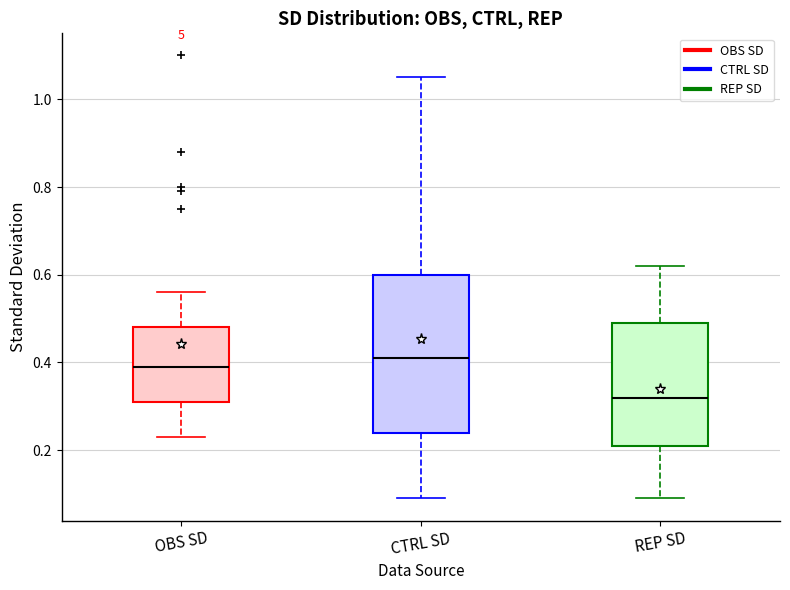

Reading left to right, read every box against the y-axis: the position of its median line, the range the box covers, and the ends of its whiskers. The values are not printed on the chart, so give them approximately, as read against the axis.

OBS SD: median 0.40, box 0.32 to 0.48, whiskers 0.24 to 0.56
CTRL SD: median 0.42, box 0.24 to 0.60, whiskers 0.10 to 1.06
REP SD: median 0.32, box 0.22 to 0.50, whiskers 0.10 to 0.62